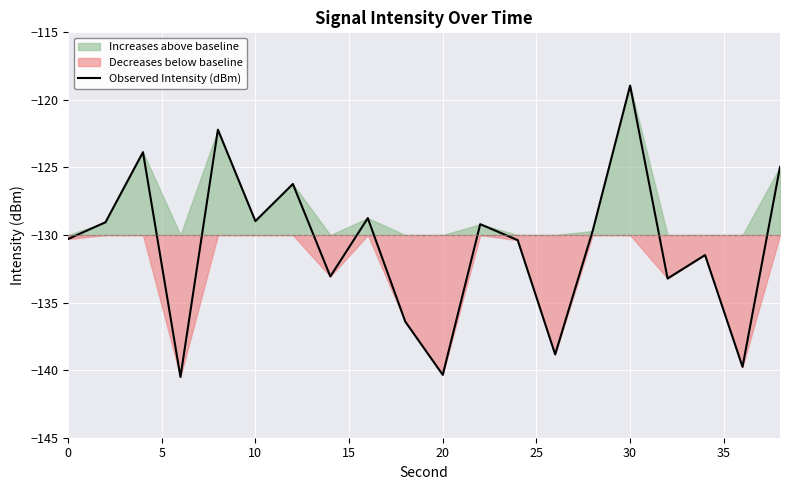

True or false: Observed Intensity (dBm) has a value of -249.4 at 20.

False